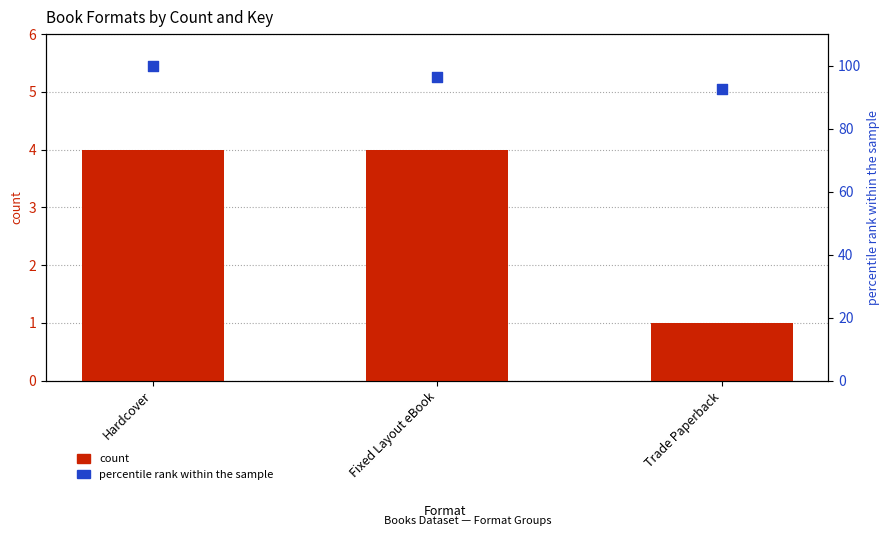

Which series contains the lowest Y value?

count